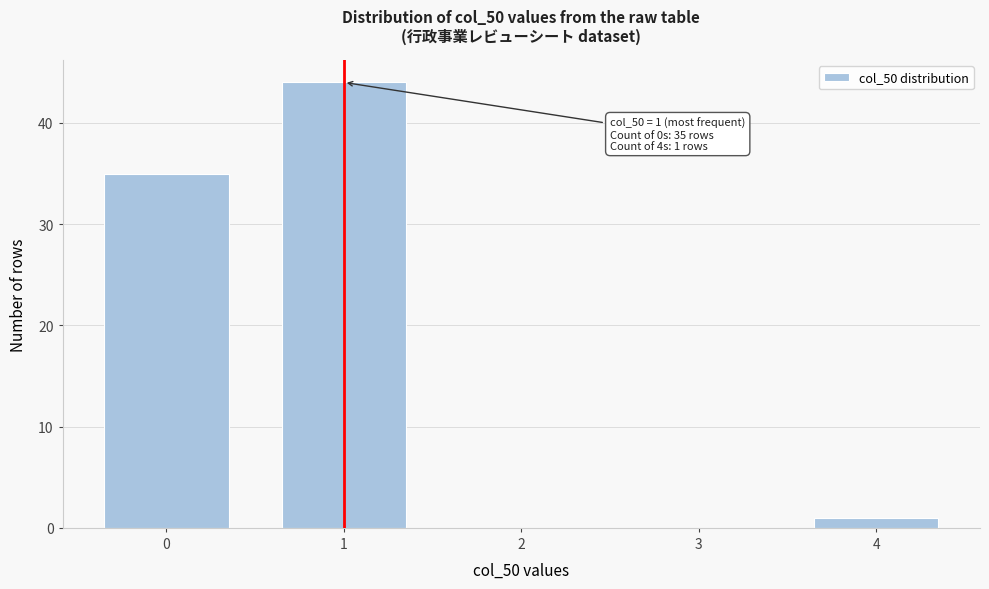

Reading right to left, list all the values displayed in this chart.

4=1	3=0	2=0	1=44	0=35